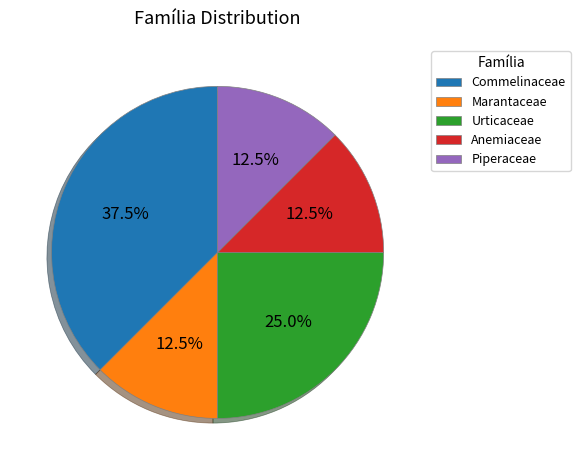

What is the largest slice in the pie chart?

Commelinaceae